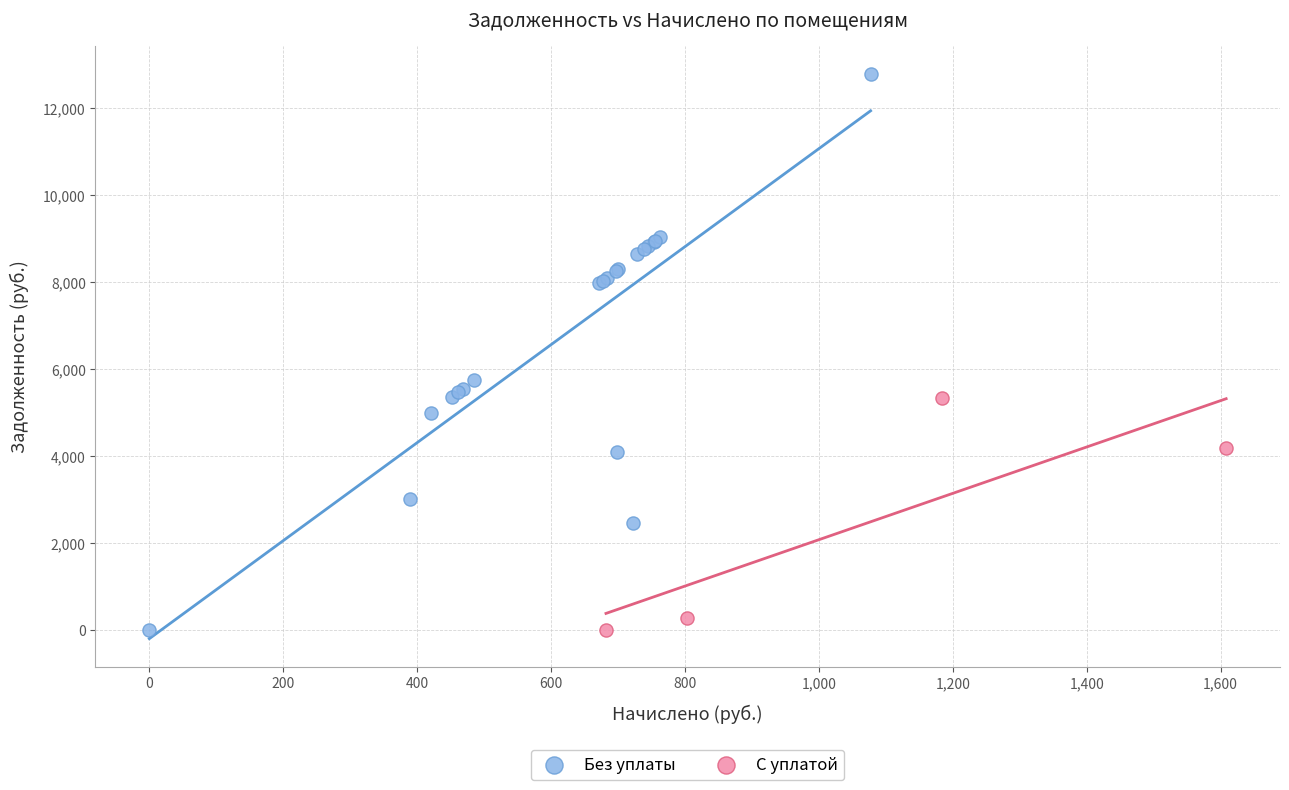

What are all the series names shown in the legend?

Без уплаты, С уплатой